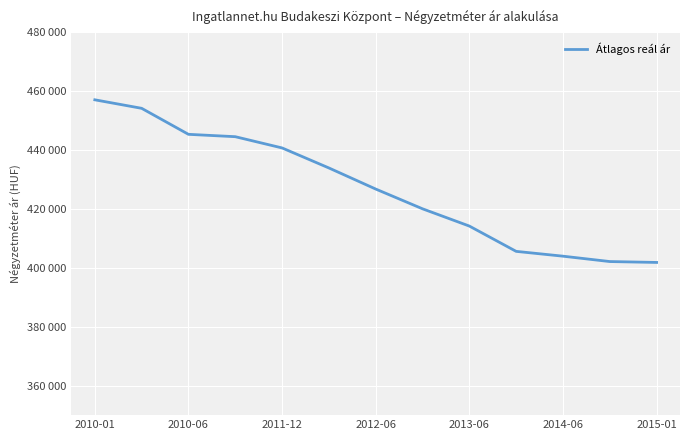

Is this an area chart (filled region under the line)?

No